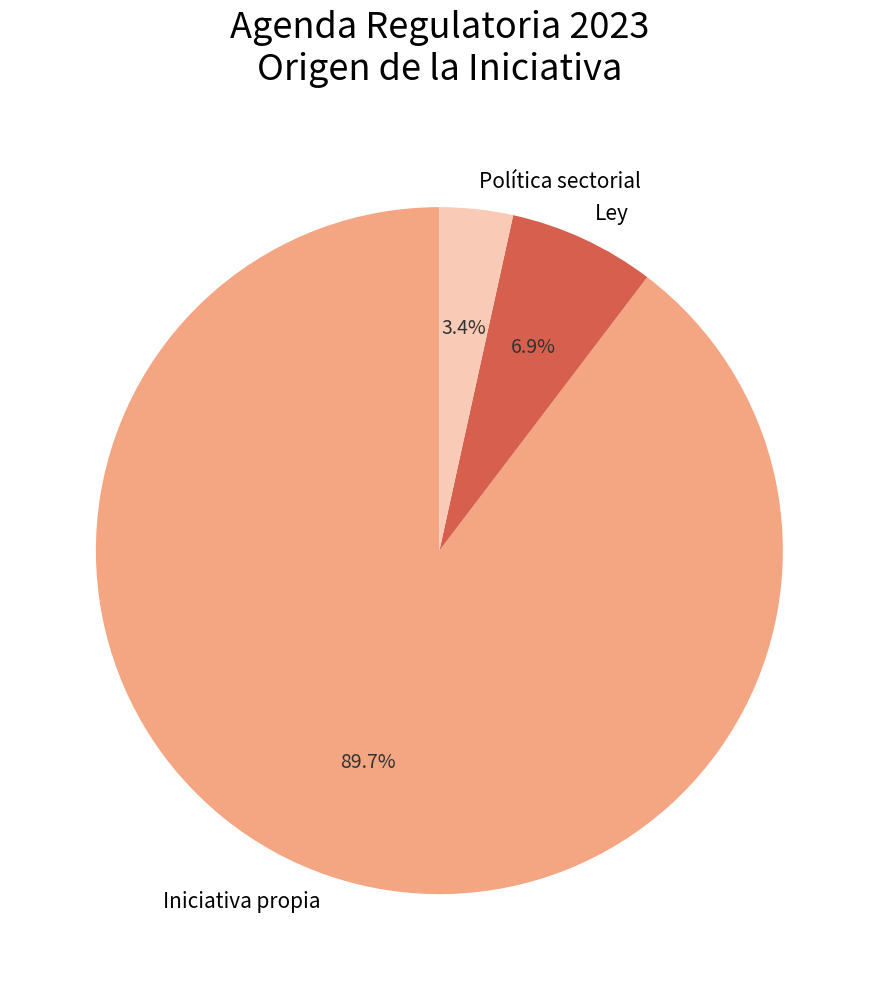

Which has a higher value, Ley or Política sectorial?

Ley